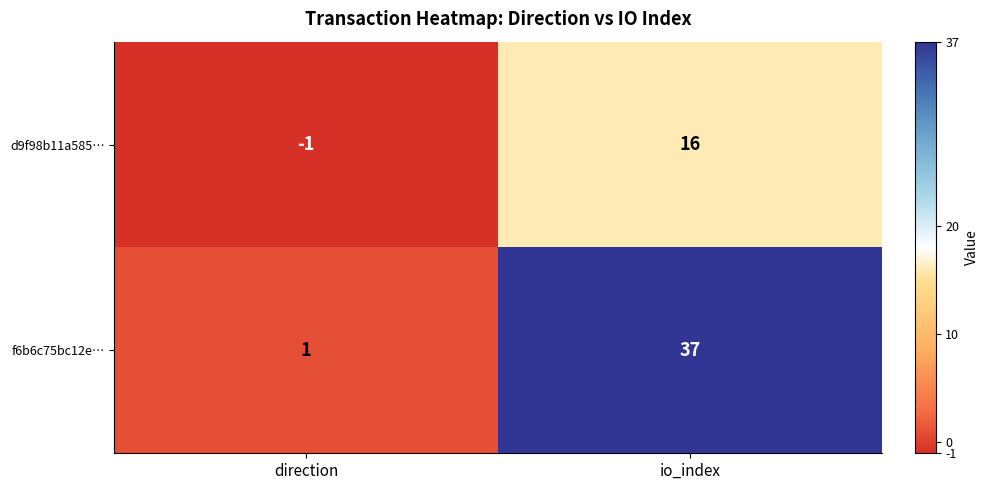

Which series has the largest total across all categories?

f6b6c75bc12e…